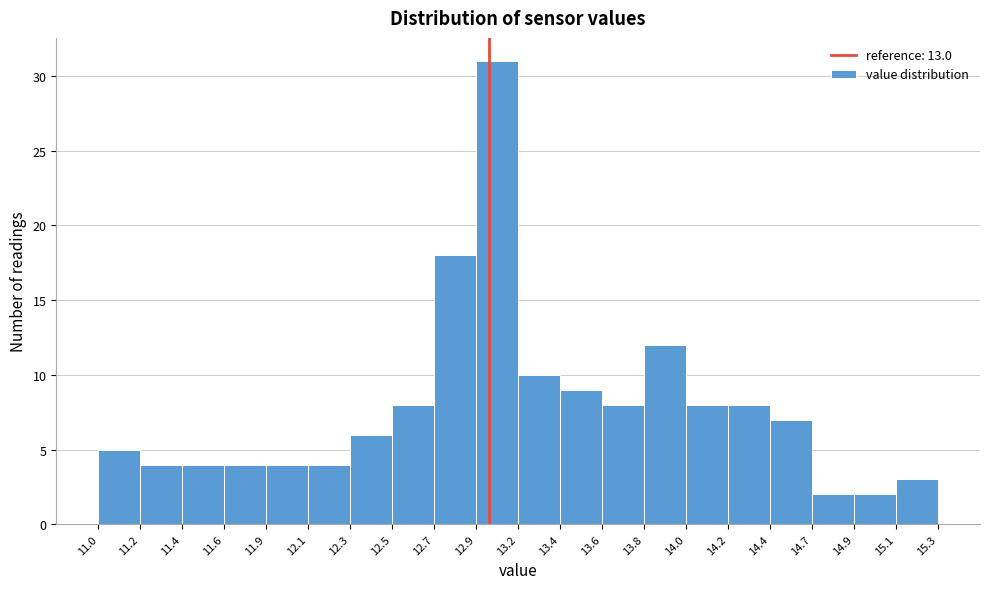

Reading left to right, extract all data points from this chart.

11.0=5	11.2=4	11.4=4	11.6=4	11.9=4	12.1=4	12.3=6	12.5=8	12.7=18	12.9=31	13.2=10	13.4=9	13.6=8	13.8=12	14.0=8	14.2=8	14.4=7	14.7=2	14.9=2	15.1=3